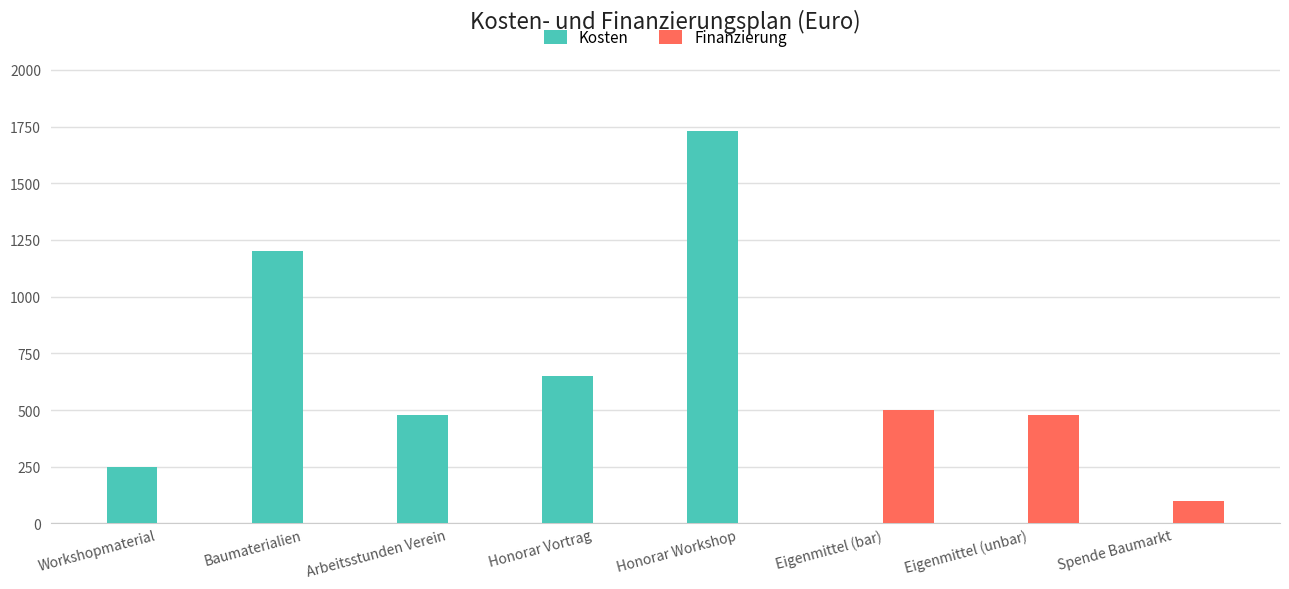

Which category has the highest value across all series?

Honorar Workshop